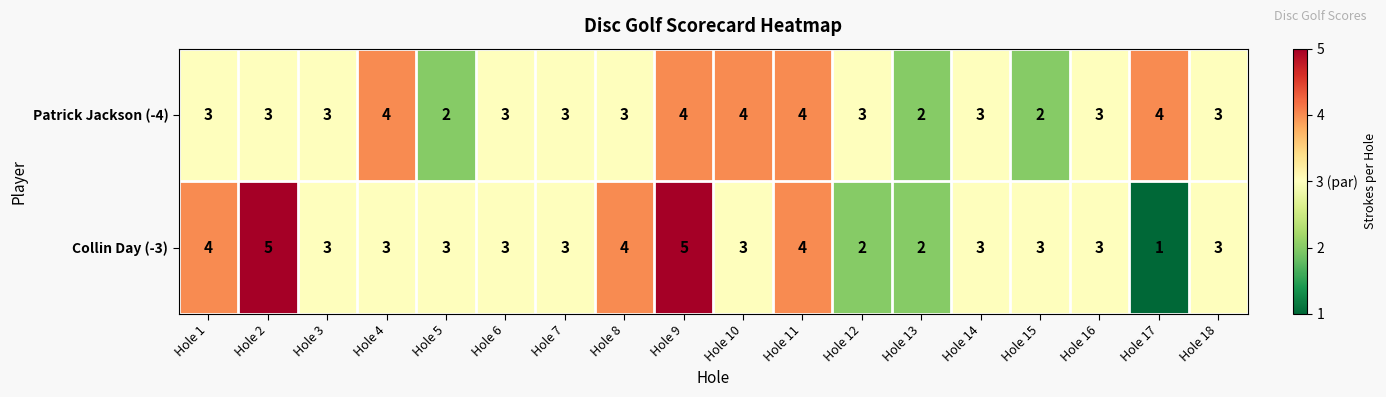

What is the sum of all Collin Day (-3) values?

57